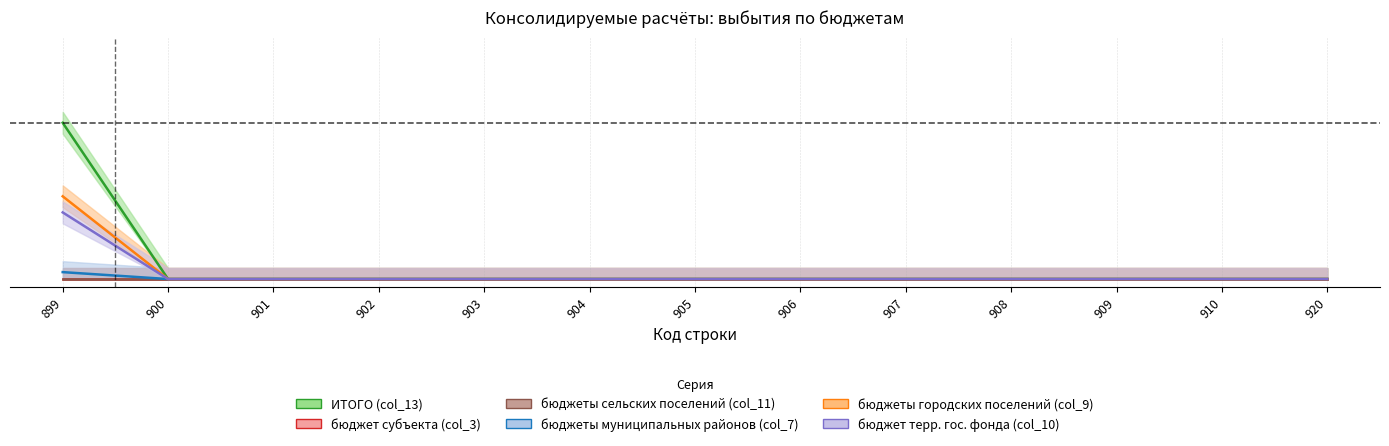

What is the average value of the бюджеты муниципальных районов (col_7) series?

0.1